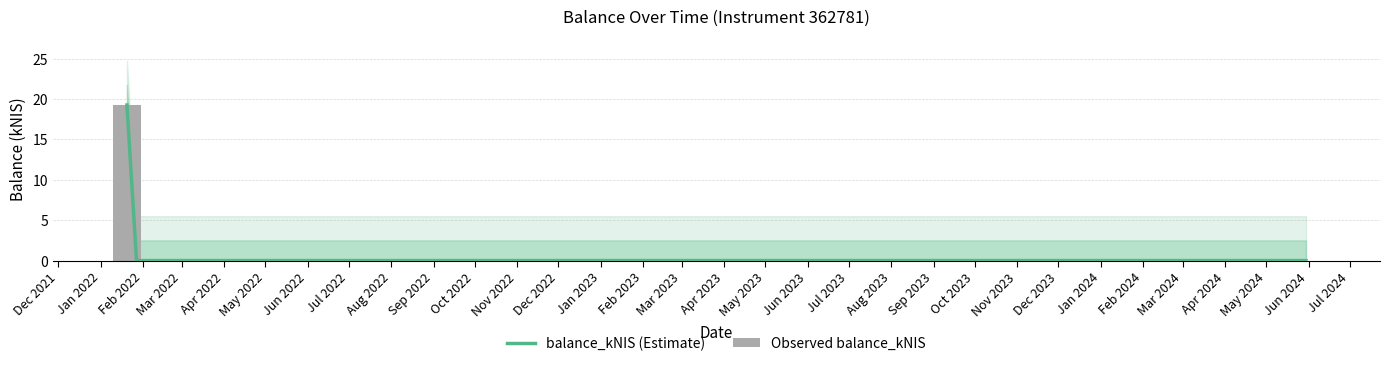

How many bars are there in total?

16